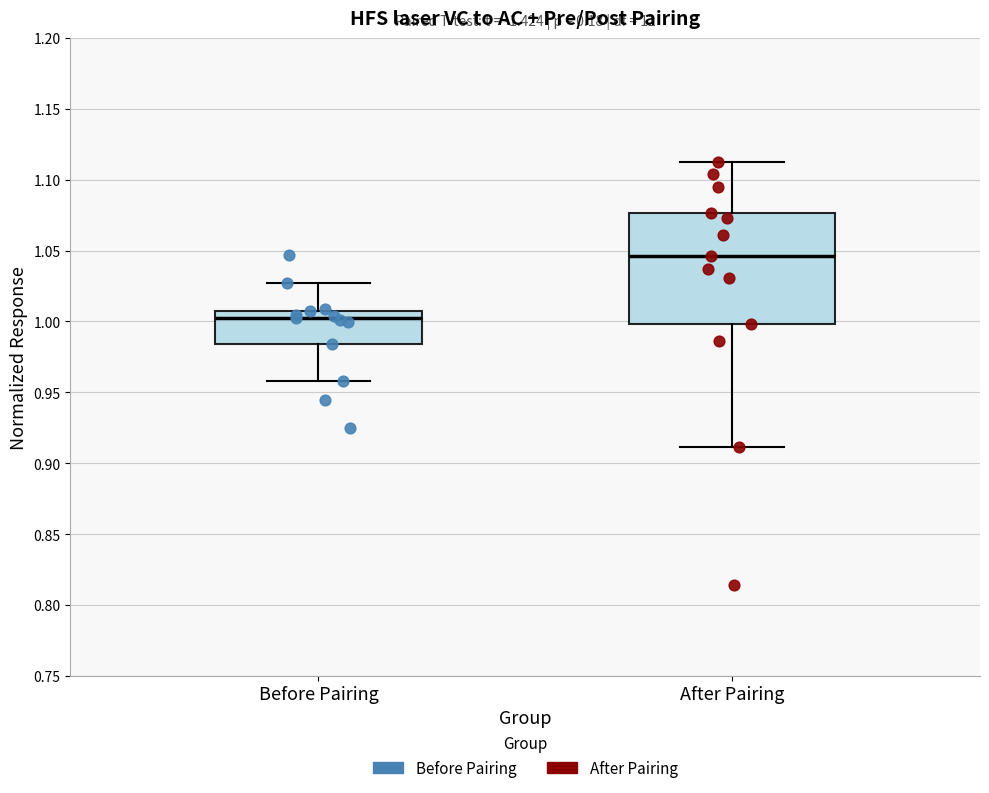

Which box's median line is the highest?

After Pairing